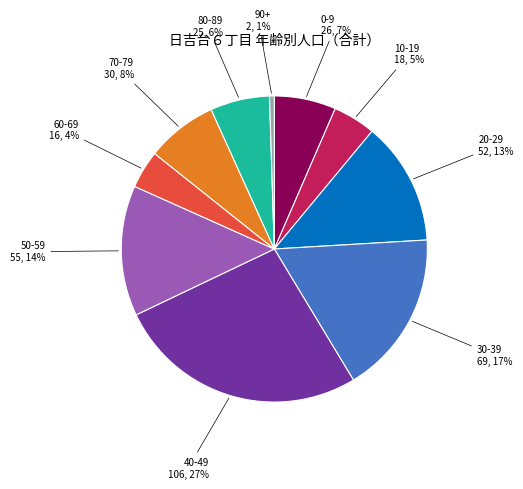

To the nearest percent, what is the average slice percentage?

10%